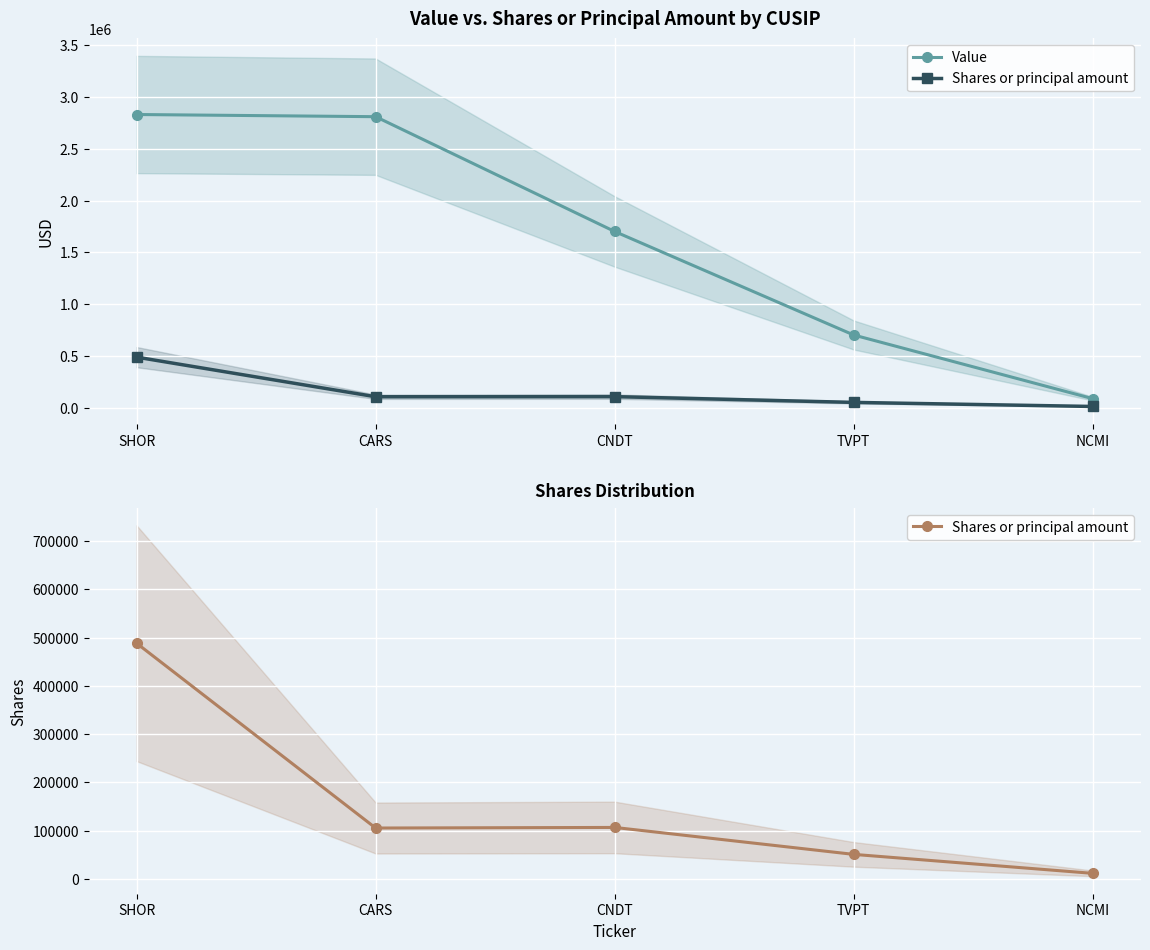

At how many categories does at least one series exceed 393115?

4